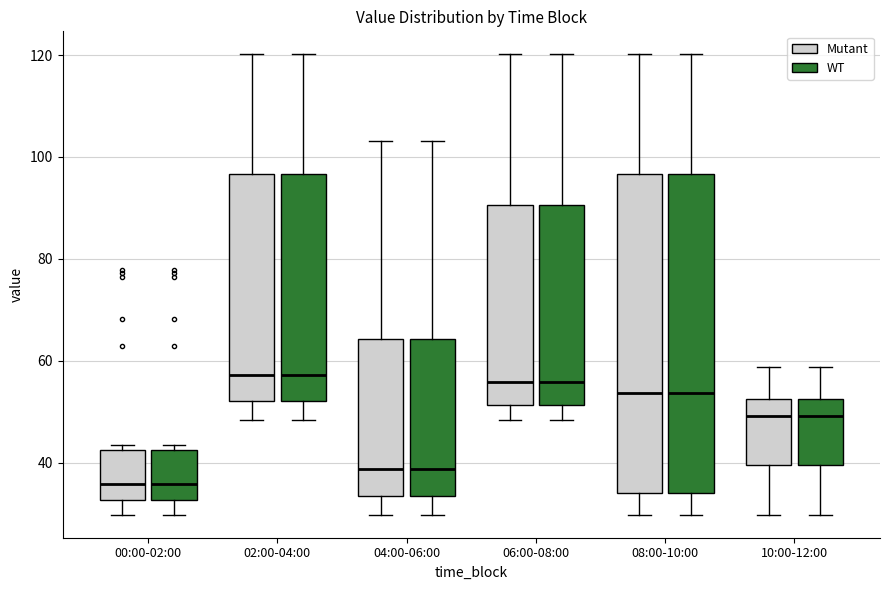

Reading left to right, read every box against the y-axis: the position of its median line, the range the box covers, and the ends of its whiskers. The values are not printed on the chart, so give them approximately, as read against the axis.

00:00-02:00 (Mutant): median 36, box 32 to 42, whiskers 30 to 44
00:00-02:00 (WT): median 36, box 32 to 42, whiskers 30 to 44
02:00-04:00 (Mutant): median 58, box 52 to 96, whiskers 48 to 120
02:00-04:00 (WT): median 58, box 52 to 96, whiskers 48 to 120
04:00-06:00 (Mutant): median 38, box 34 to 64, whiskers 30 to 104
04:00-06:00 (WT): median 38, box 34 to 64, whiskers 30 to 104
06:00-08:00 (Mutant): median 56, box 52 to 90, whiskers 48 to 120
06:00-08:00 (WT): median 56, box 52 to 90, whiskers 48 to 120
08:00-10:00 (Mutant): median 54, box 34 to 96, whiskers 30 to 120
08:00-10:00 (WT): median 54, box 34 to 96, whiskers 30 to 120
10:00-12:00 (Mutant): median 50, box 40 to 52, whiskers 30 to 58
10:00-12:00 (WT): median 50, box 40 to 52, whiskers 30 to 58